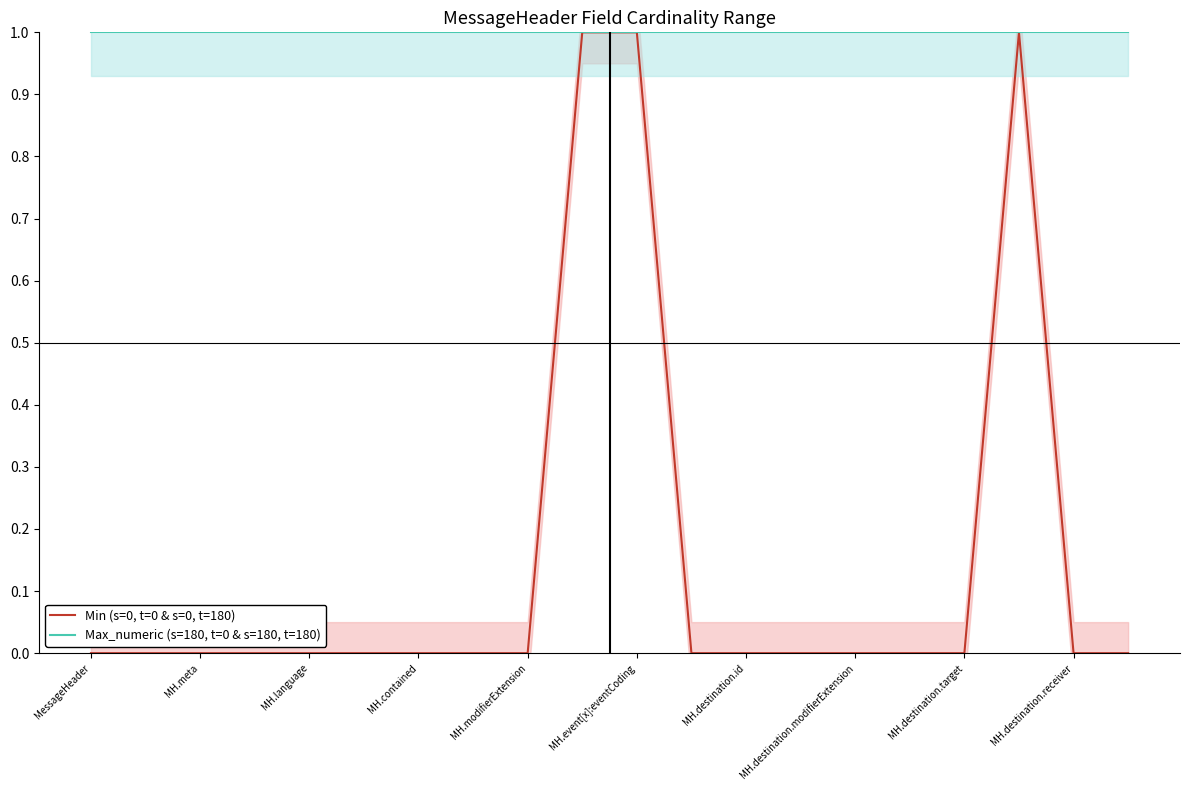

Reading left to right, extract all data points from this chart.

Min (s=0, t=0 & s=0, t=180): 0	0	0	0	0	0	0	0	0	1	1	0	0	0	0	0	0	1	0	0
Max_numeric (s=180, t=0 & s=180, t=180): 1	1	1	1	1	1	1	1	1	1	1	1	1	1	1	1	1	1	1	1